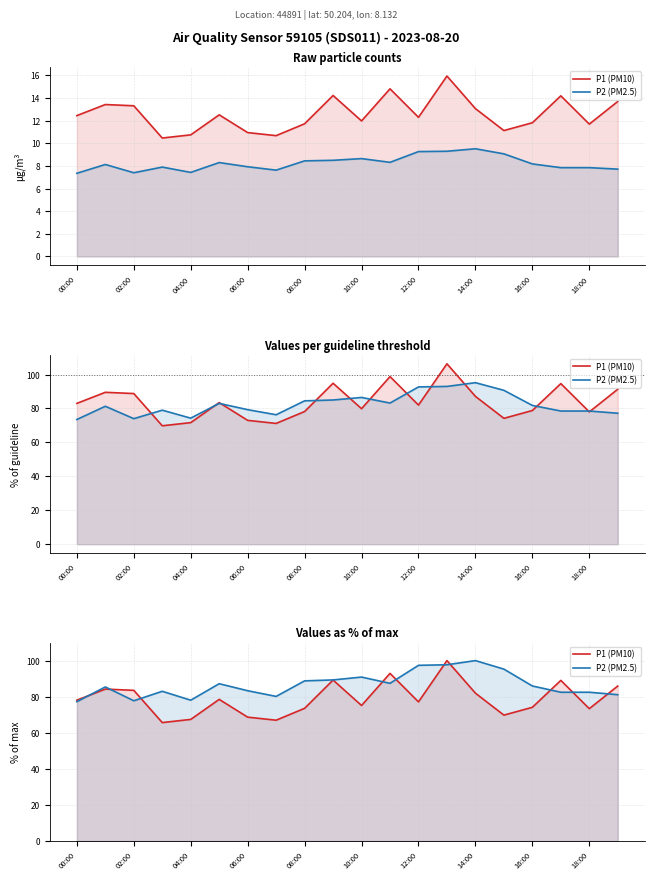

Does the chart display data point markers on the line(s)?

No